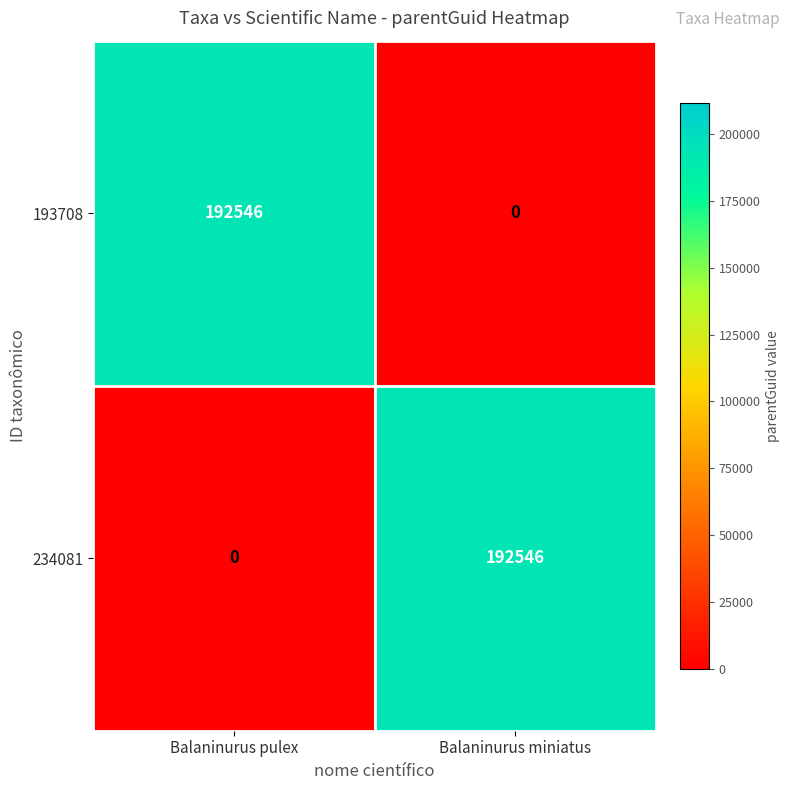

What is the spread (max minus min) of values at Balaninurus miniatus?

192546